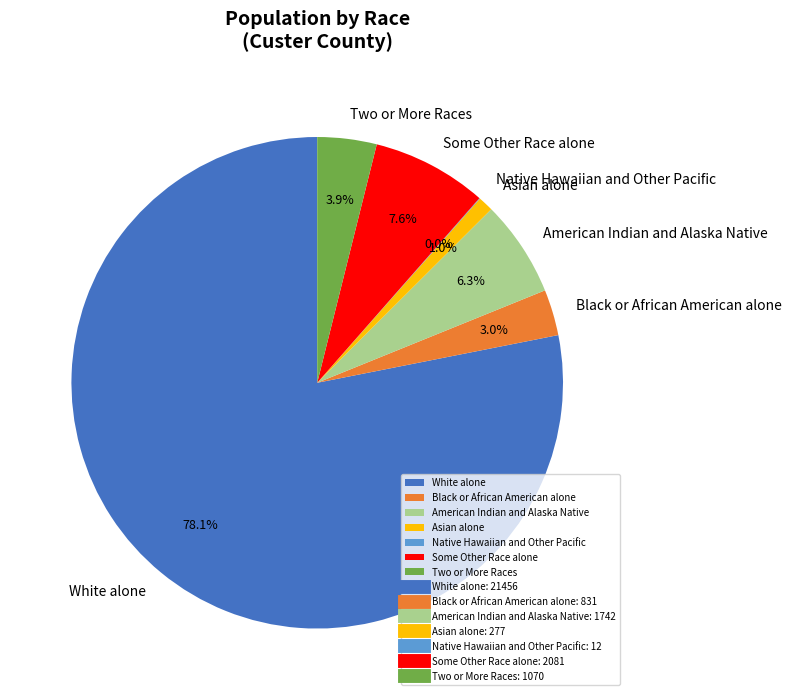

True or false: Two or More Races accounts for 18% of the total.

False